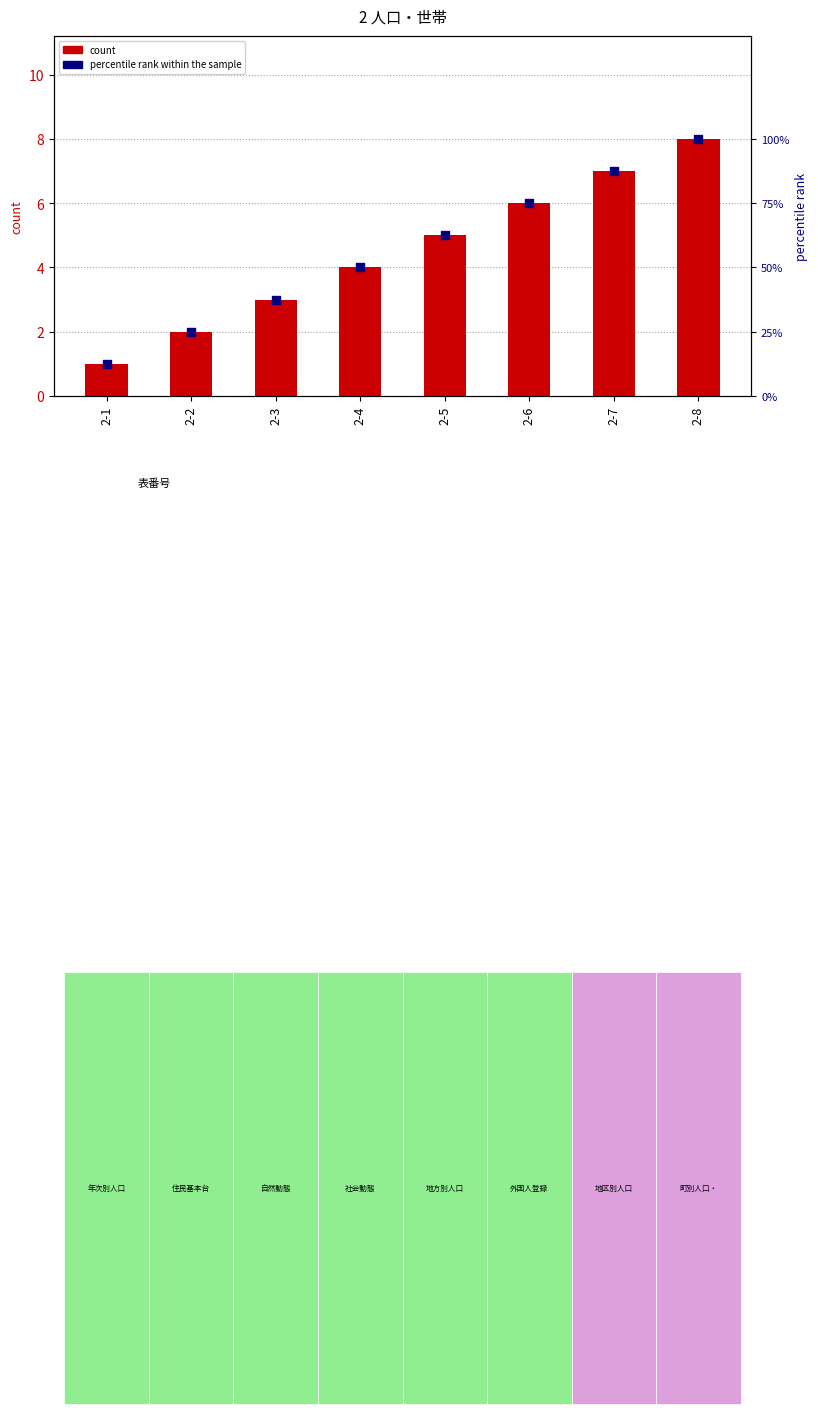

Which series reaches the maximum Y coordinate?

percentile rank within the sample